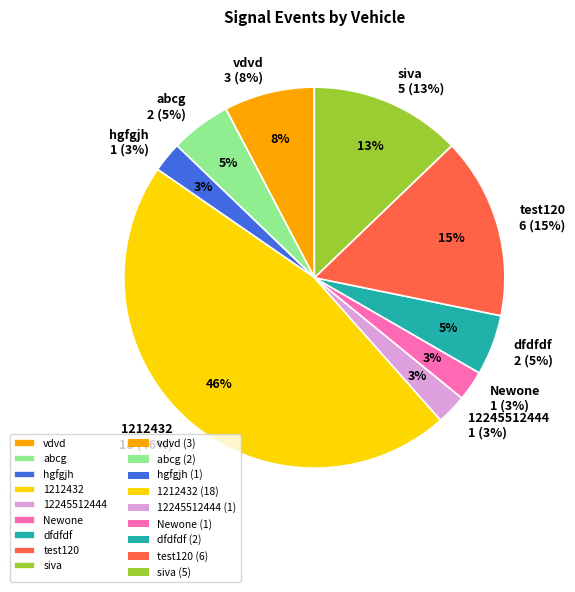

To the nearest percent, what portion does 12245512444 represent?

3%